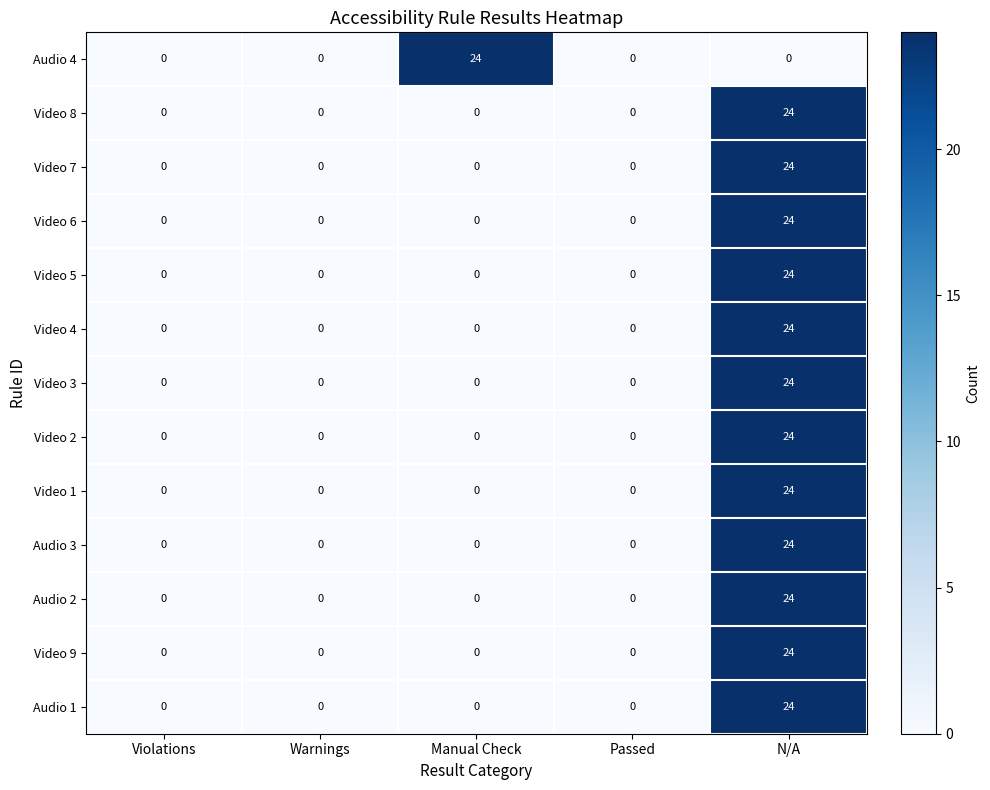

At which category is the sum across all series the highest?

N/A